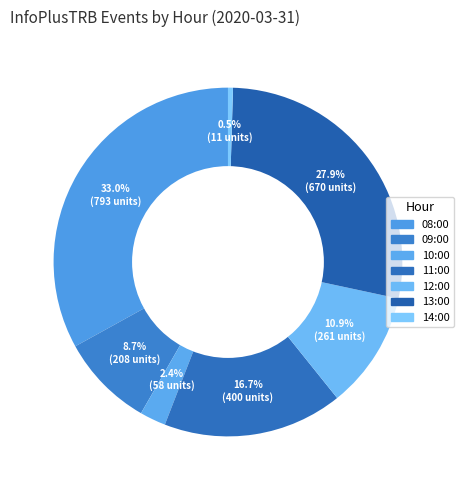

How many segments does this pie chart have?

7